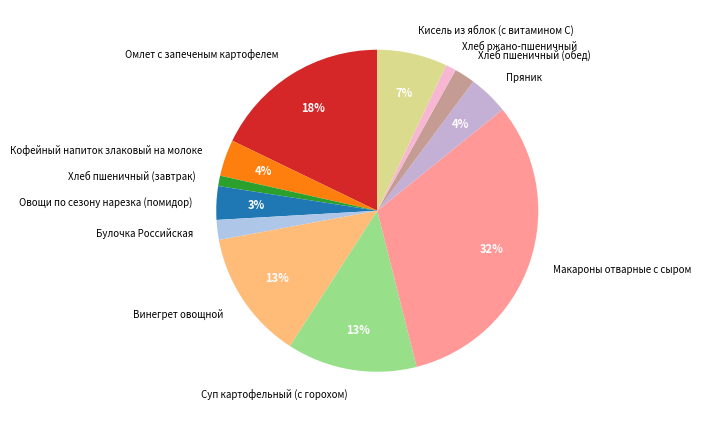

Do Хлеб пшеничный (обед) and Омлет с запеченым картофелем together represent more than half of the pie?

No